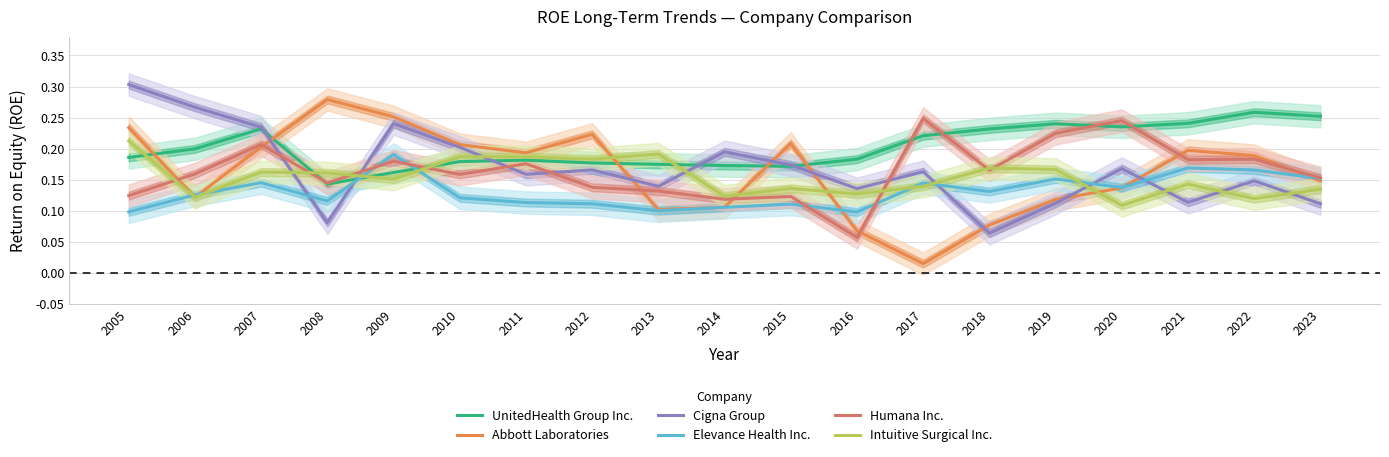

What is the average value of the Intuitive Surgical Inc. series?

0.2